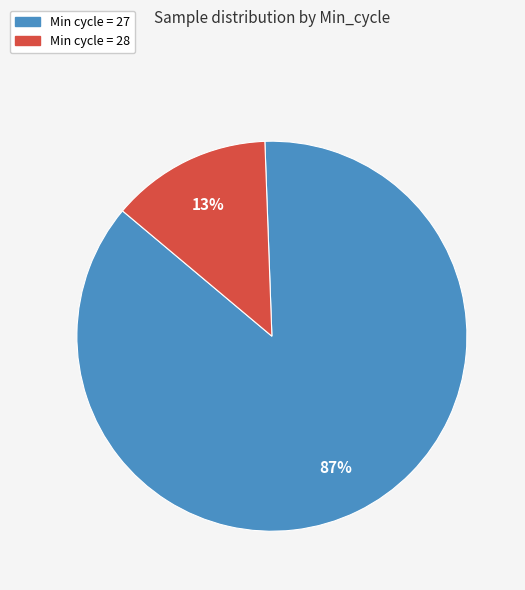

Is the sum of Min cycle = 27 and Min cycle = 28 greater than half?

Yes